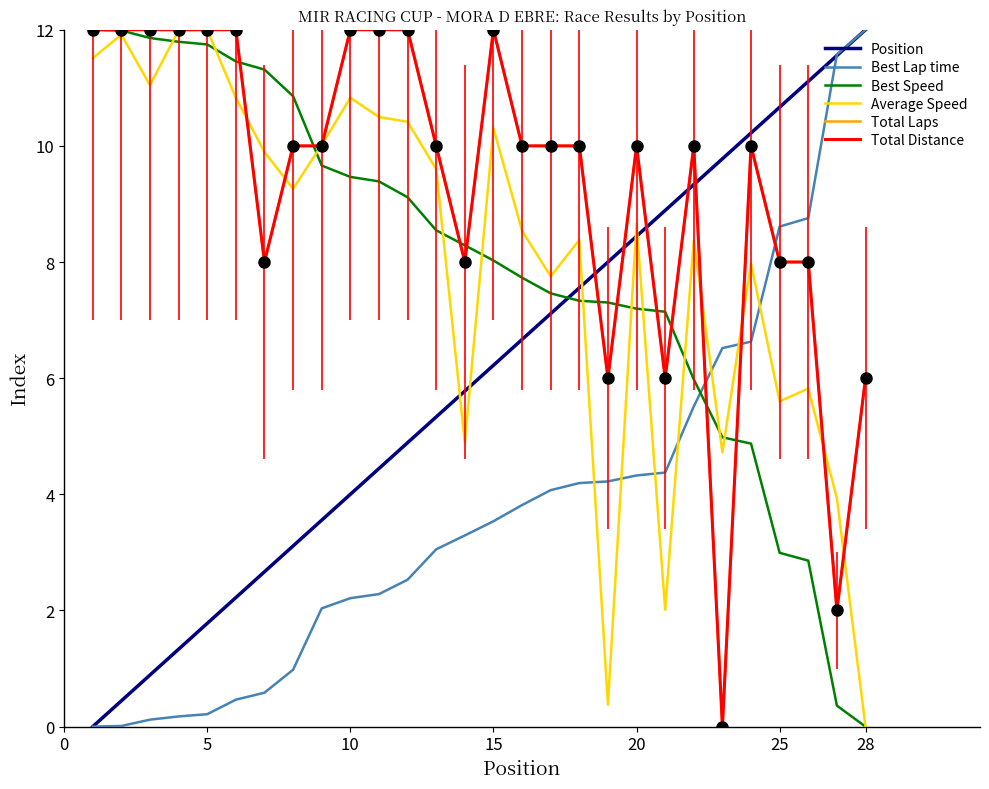

Does the chart display data point markers on the line(s)?

No